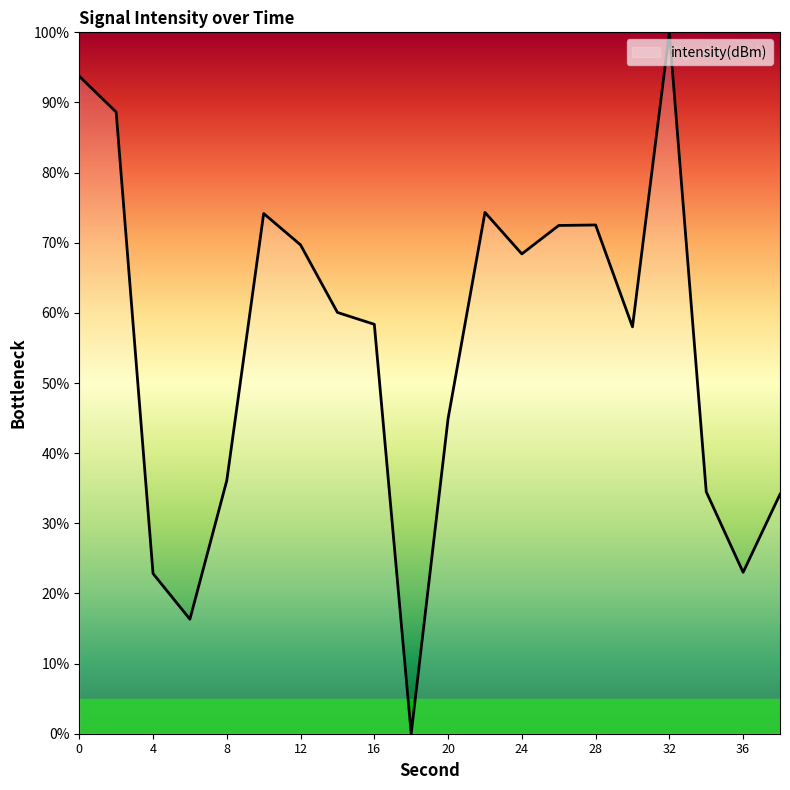

What is the difference between the maximum and second lowest values?

83.7